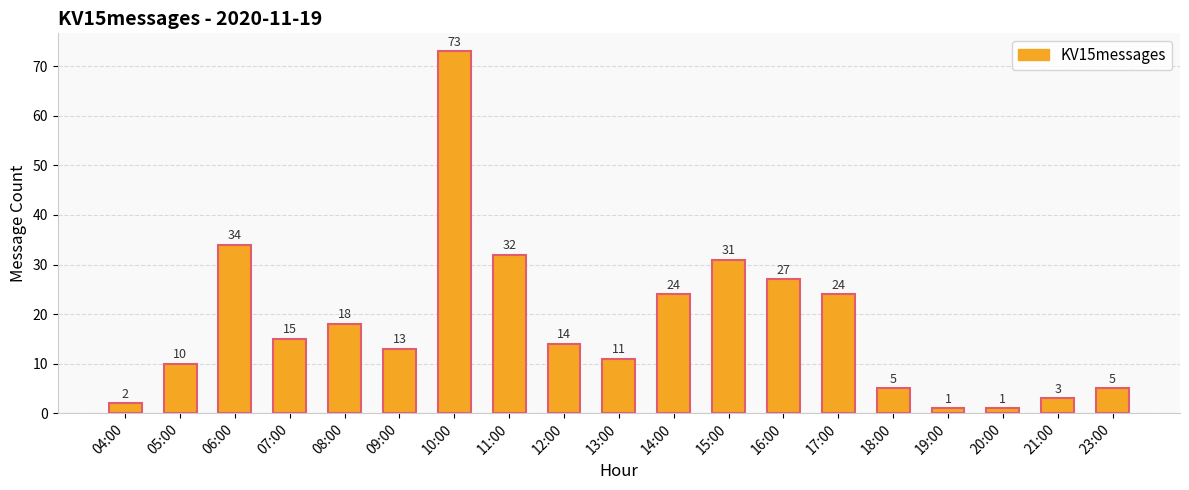

What is the approximate value at 05:00, to the nearest 10?

10